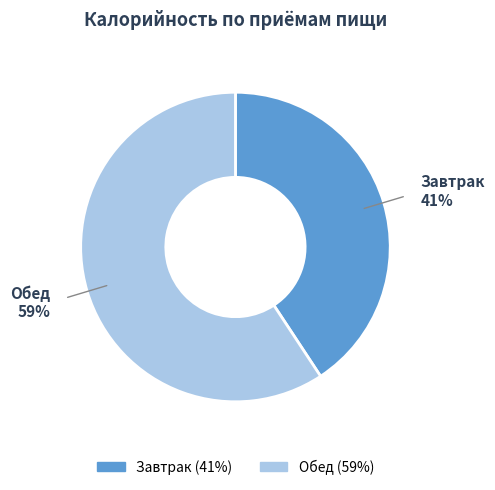

How many segments does this pie chart have?

2